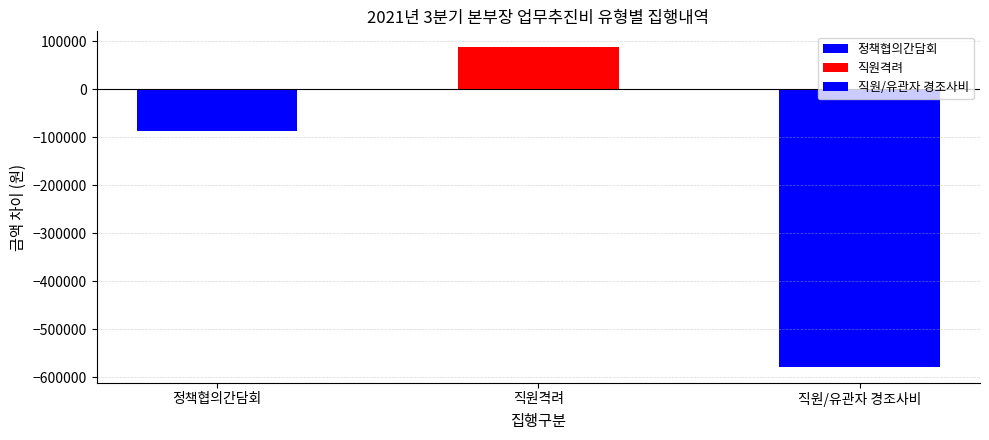

Where is the data nearest to the value -245250?

정책협의간담회